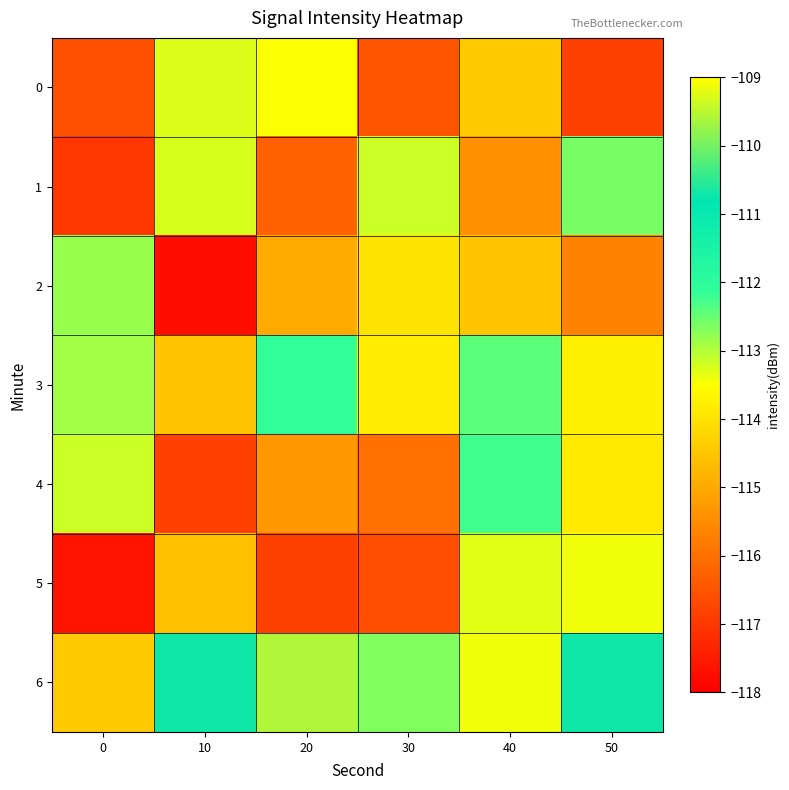

Reading left to right, transcribe all the data shown in this chart.

0: 0=-116.6	10=-113.3	20=-113.5	30=-116.5	40=-114.4	50=-116.8
1: 0=-117.0	10=-113.2	20=-116.3	30=-113.2	40=-115.4	50=-112.6
2: 0=-112.8	10=-117.7	20=-115.0	30=-114.0	40=-114.5	50=-115.7
3: 0=-112.9	10=-114.5	20=-112.1	30=-113.8	40=-112.4	50=-113.8
4: 0=-113.2	10=-116.8	20=-115.3	30=-116.0	40=-112.2	50=-113.9
5: 0=-117.6	10=-114.6	20=-116.8	30=-116.6	40=-113.3	50=-113.4
6: 0=-114.4	10=-110.7	20=-109.6	30=-112.7	40=-113.4	50=-110.7